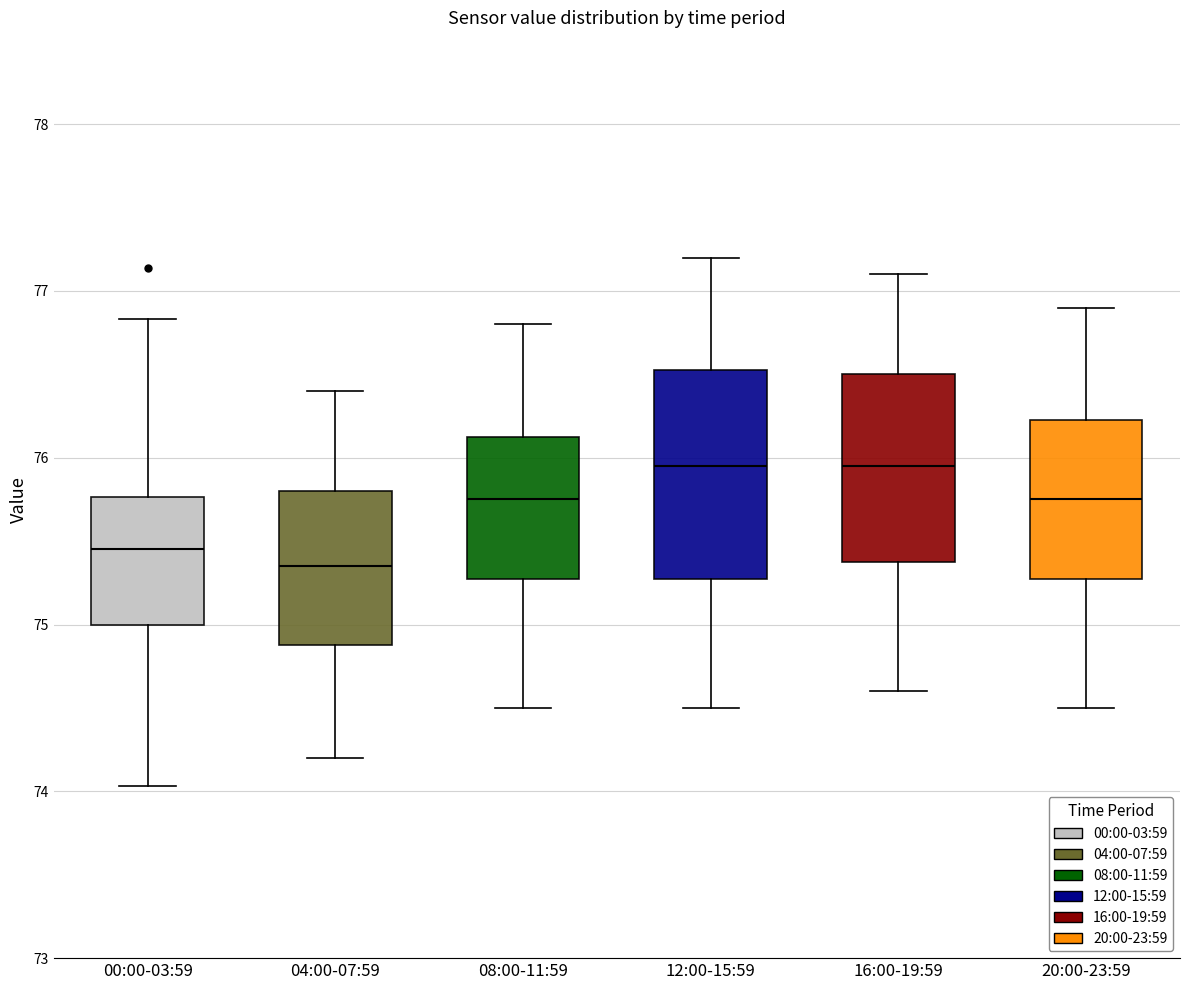

Where does the median line of the box for 08:00-11:59 sit on the y-axis? The values are not printed on the chart, so give them approximately, as read against the axis.

75.8